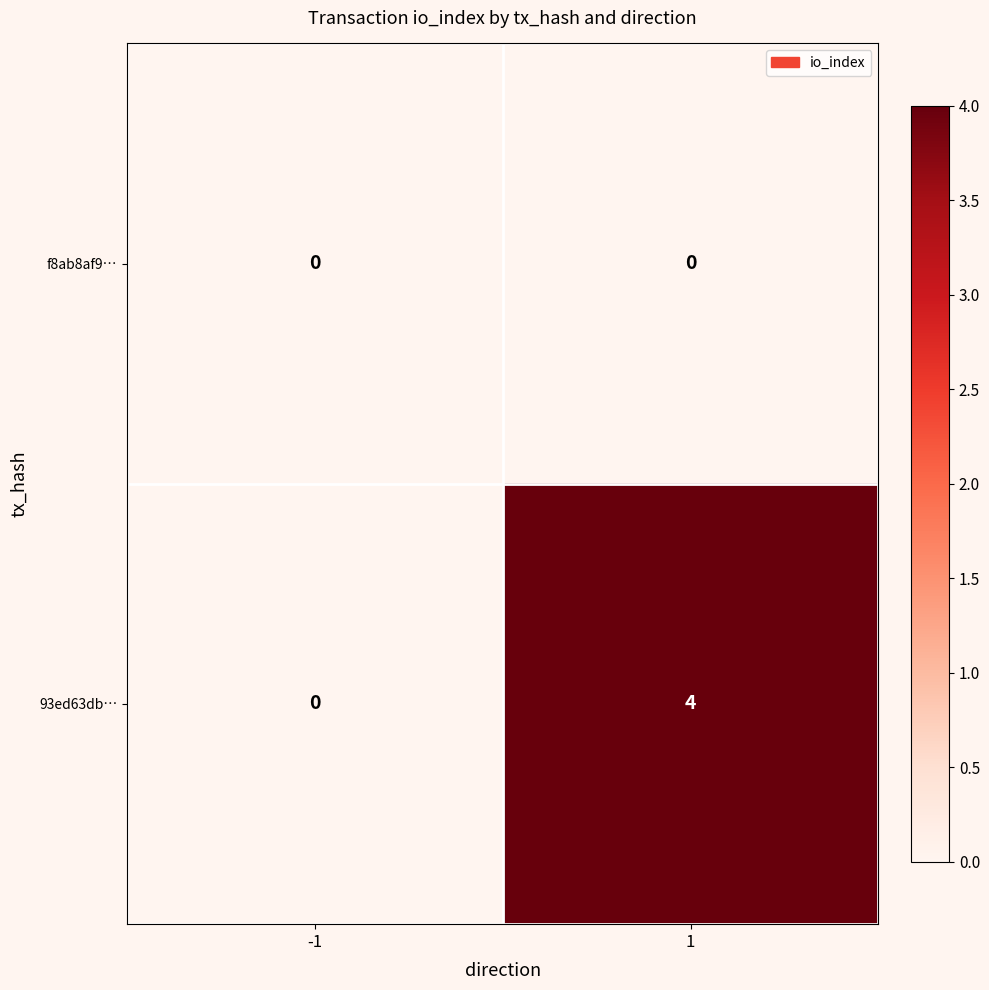

Reading left to right, what are all the values shown in this chart?

f8ab8af9…: -1=0	1=0
93ed63db…: -1=0	1=4